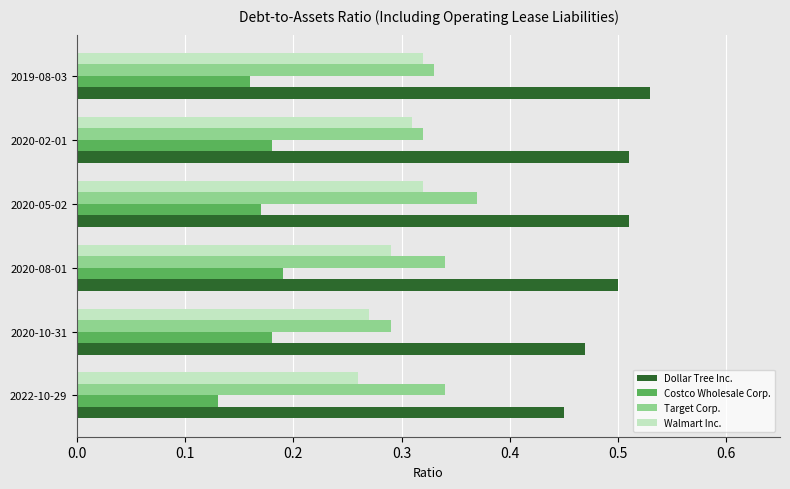

Which series has the largest total across all categories?

Dollar Tree Inc.